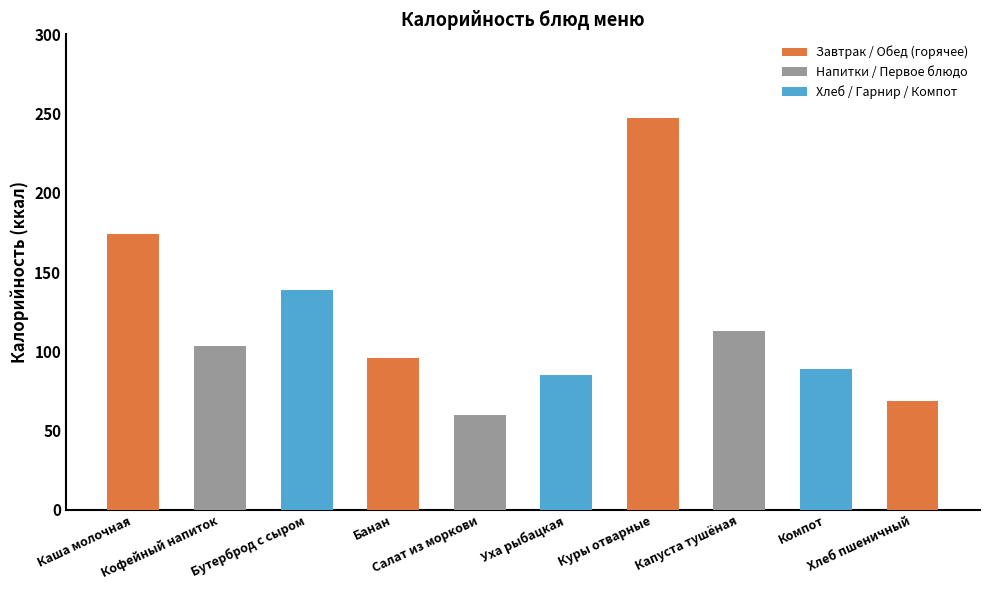

What is the approximate value at Салат из моркови?

60.0